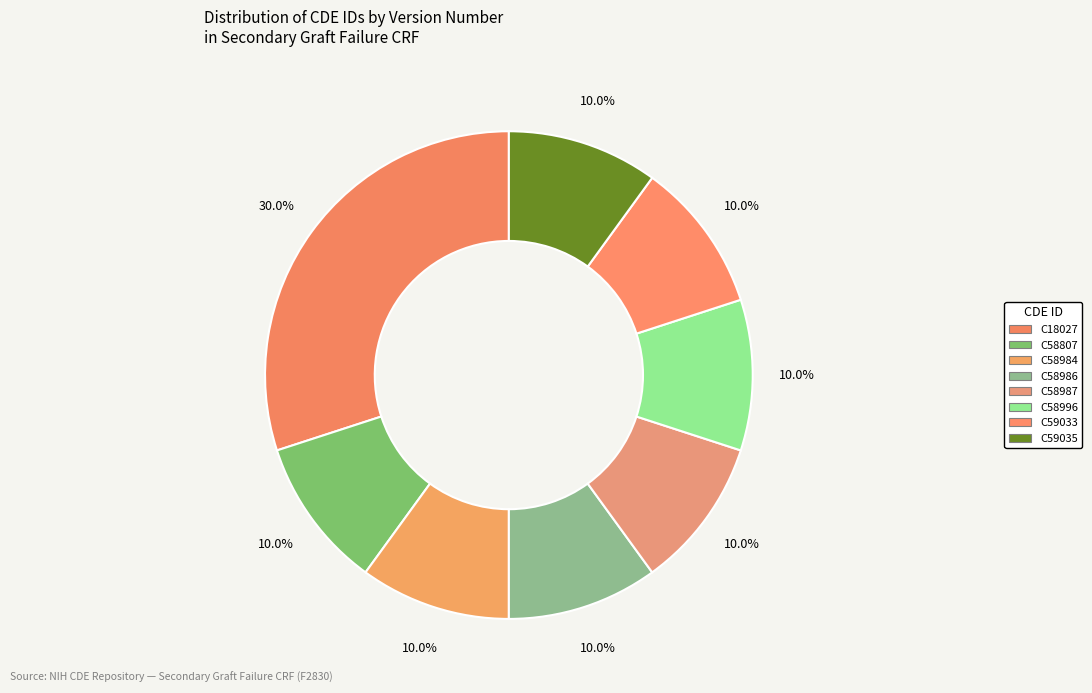

Between C58807 and C58984, which is larger?

C58807